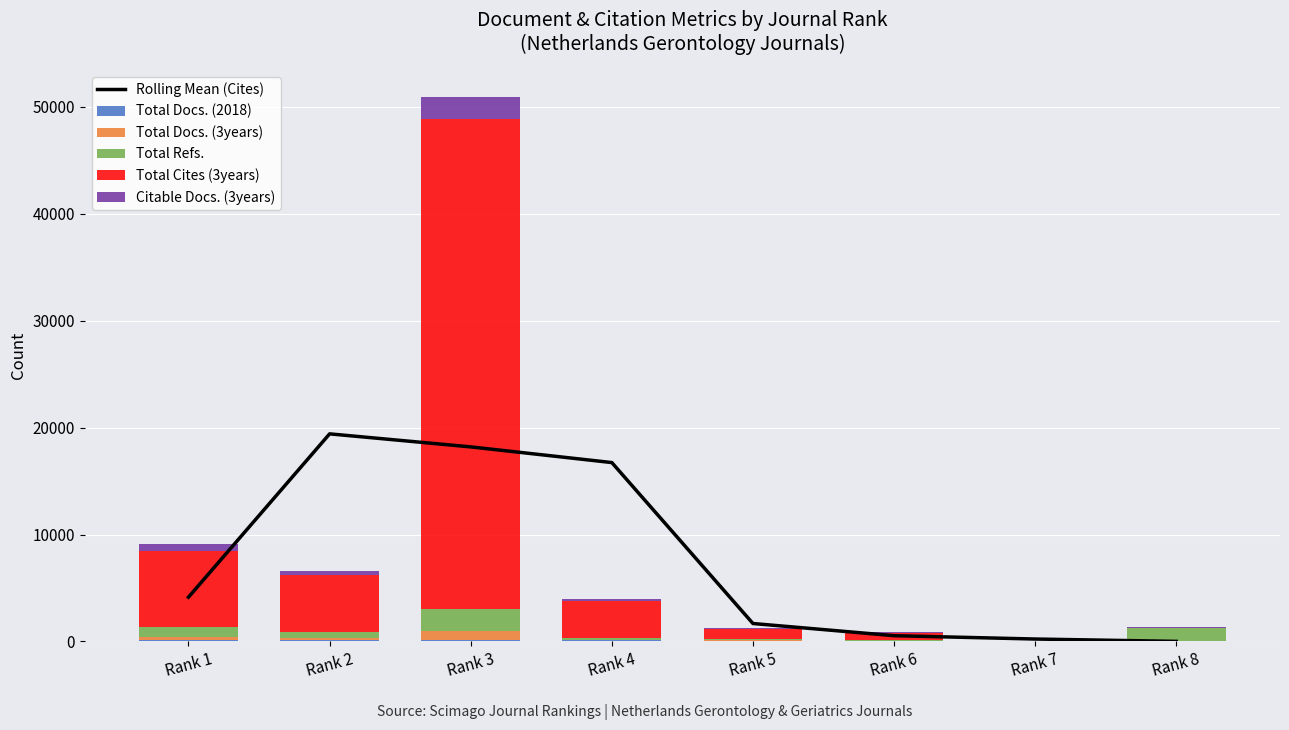

Which series has the largest total across all categories?

Total Cites (3years)